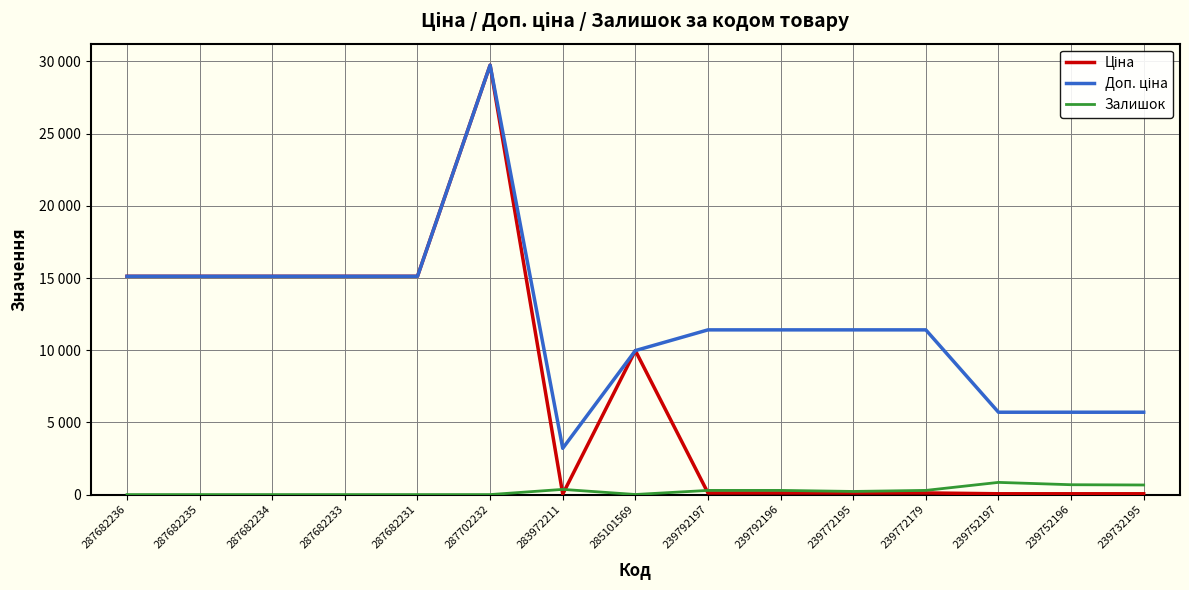

Does the chart display data point markers on the line(s)?

No